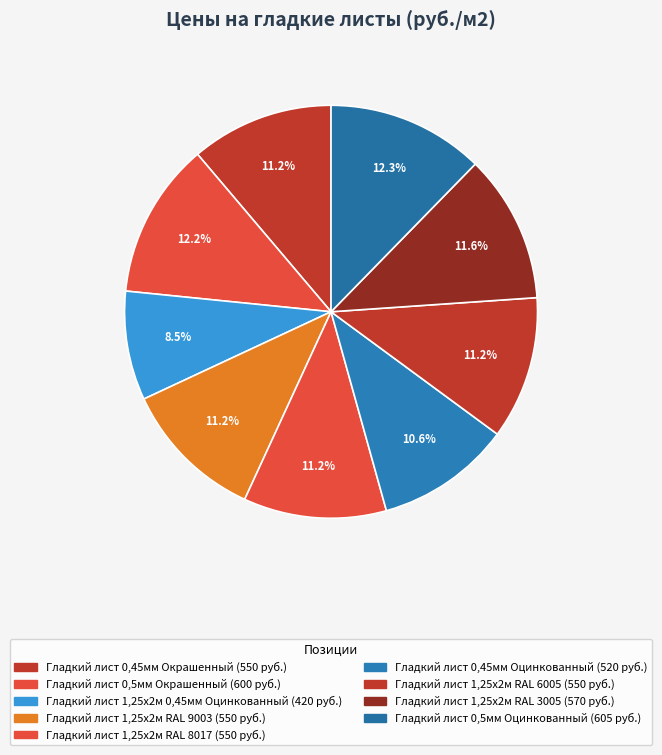

To the nearest percent, what portion does Гладкий лист 1,25х2м RAL 8017 represent?

11%